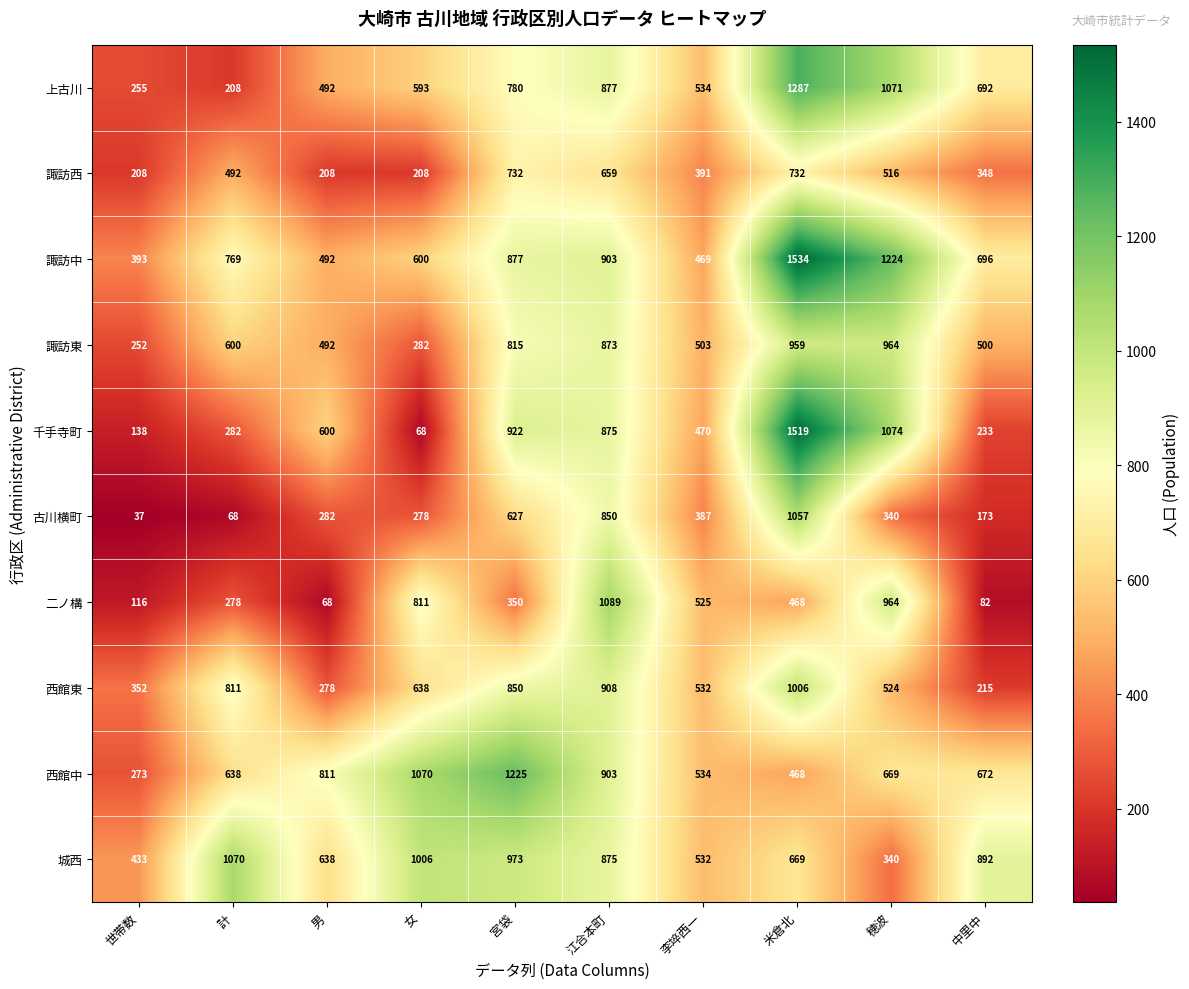

What is the difference between the maximum and minimum values in the 古川横町 series?

1020